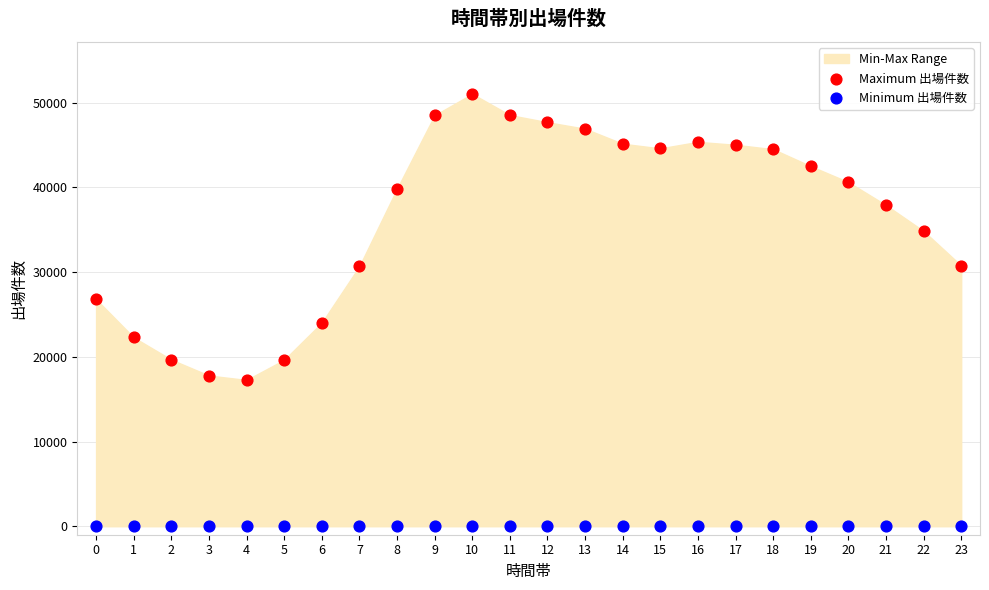

Which series contains the highest Y value?

Maximum 出場件数